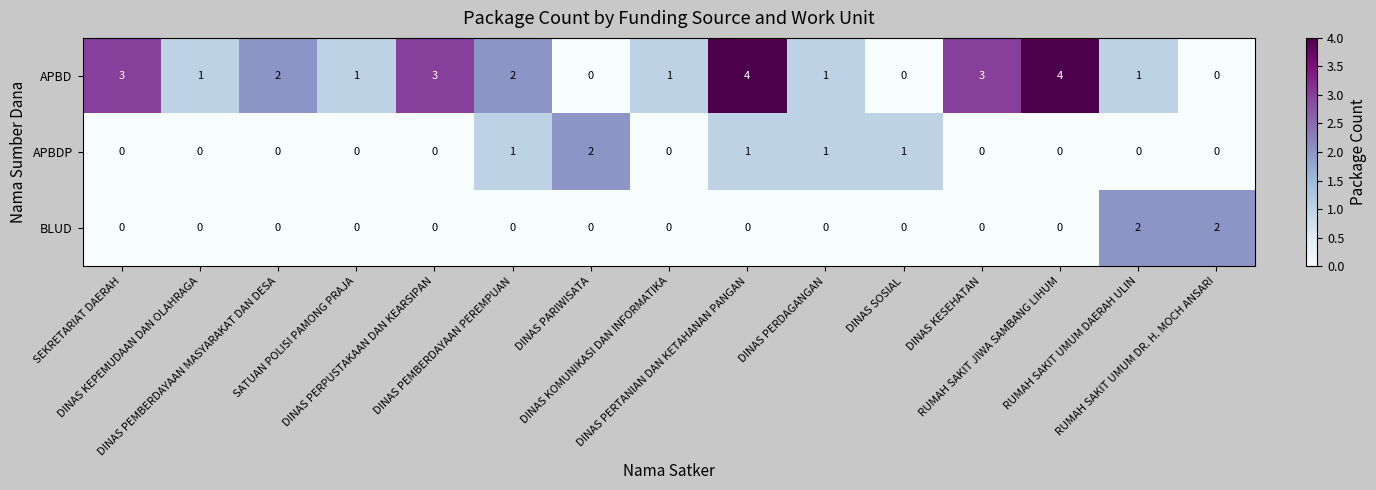

At which category is the sum across all series the highest?

DINAS PERTANIAN DAN KETAHANAN PANGAN